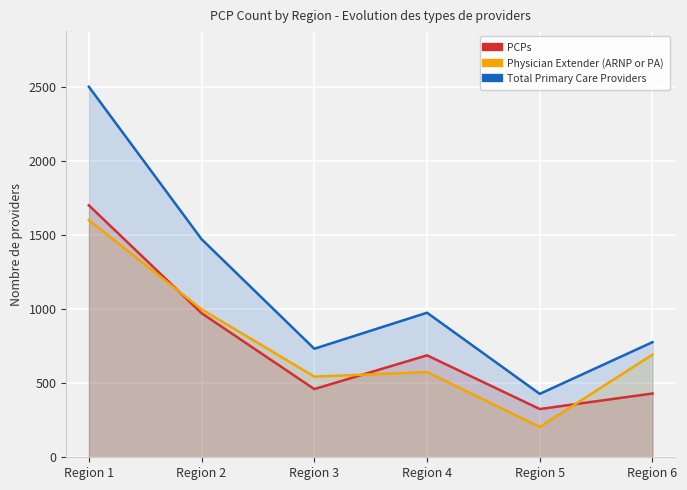

Count the number of data series in this chart.

3